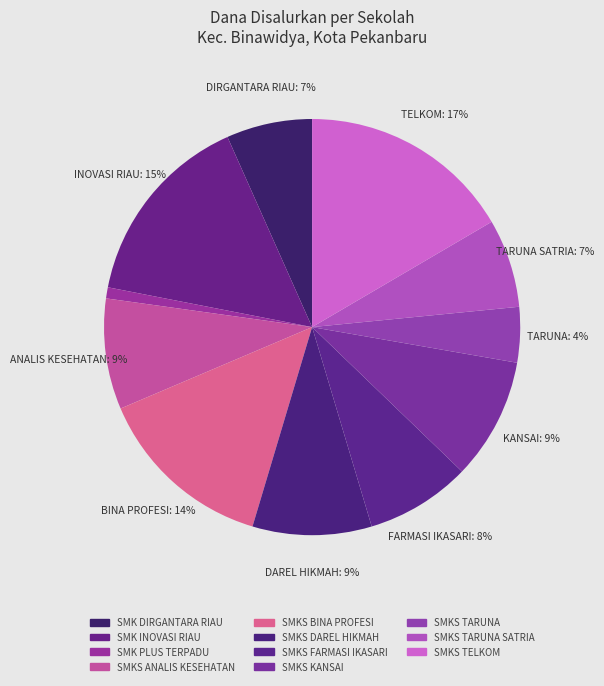

To the nearest percent, what is the difference between the largest and smallest slice percentages?

16%